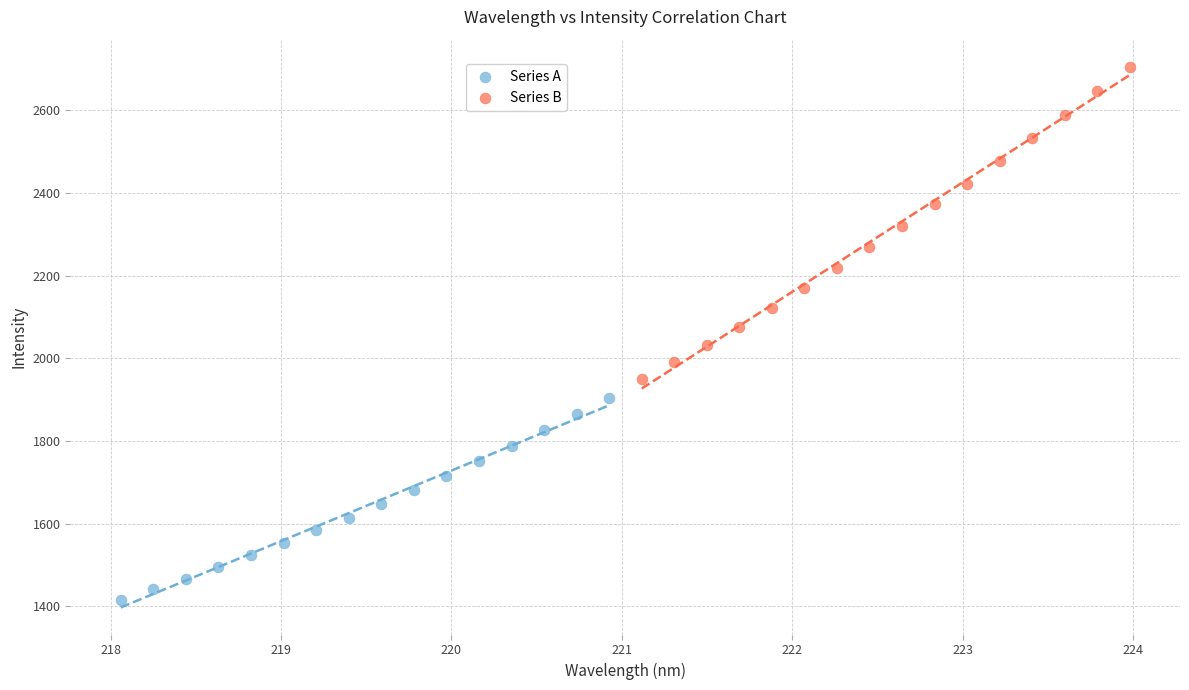

Which series contains the highest Y value?

Series B